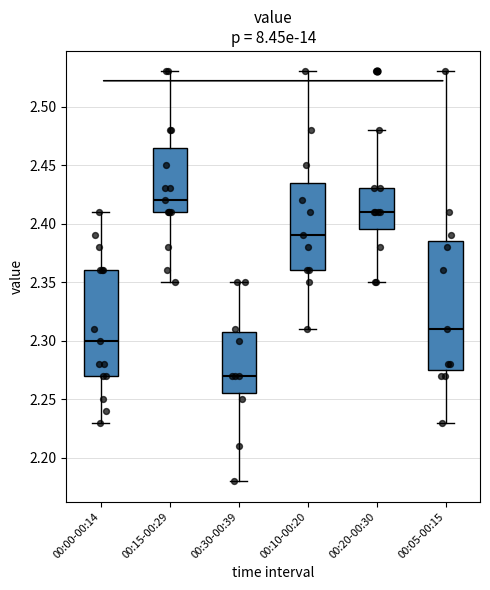

Reading left to right, read every box against the y-axis: the position of its median line, the range the box covers, and the ends of its whiskers. The values are not printed on the chart, so give them approximately, as read against the axis.

00:00-00:14: median 2.300, box 2.270 to 2.360, whiskers 2.230 to 2.410
00:15-00:29: median 2.420, box 2.410 to 2.465, whiskers 2.350 to 2.530
00:30-00:39: median 2.270, box 2.255 to 2.310, whiskers 2.180 to 2.350
00:10-00:20: median 2.390, box 2.360 to 2.435, whiskers 2.310 to 2.530
00:20-00:30: median 2.410, box 2.395 to 2.430, whiskers 2.350 to 2.480
00:05-00:15: median 2.310, box 2.275 to 2.385, whiskers 2.230 to 2.530